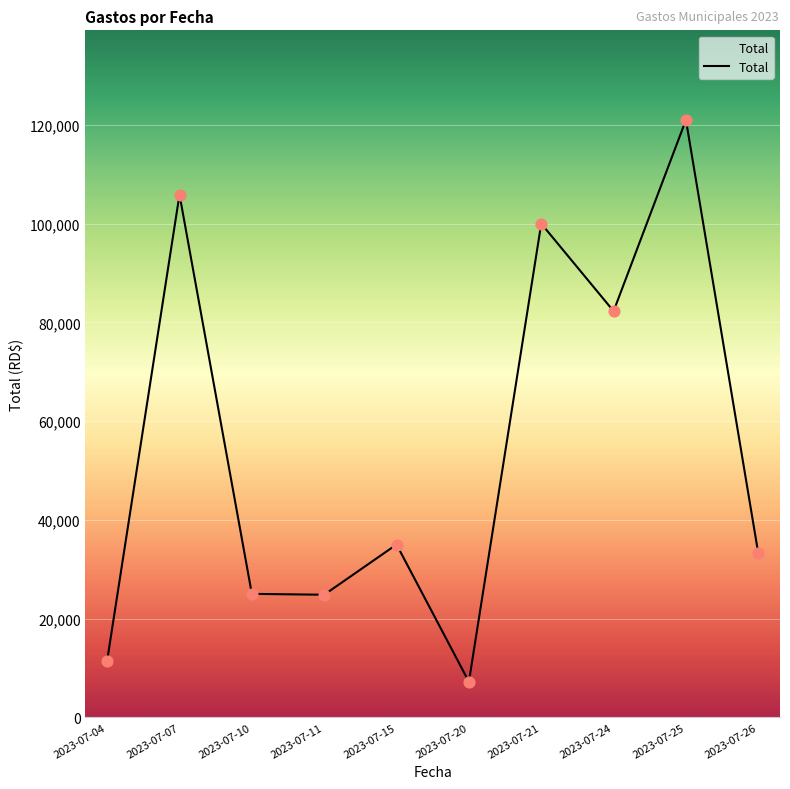

Which has a higher value, 2023-07-20 or 2023-07-24?

2023-07-24